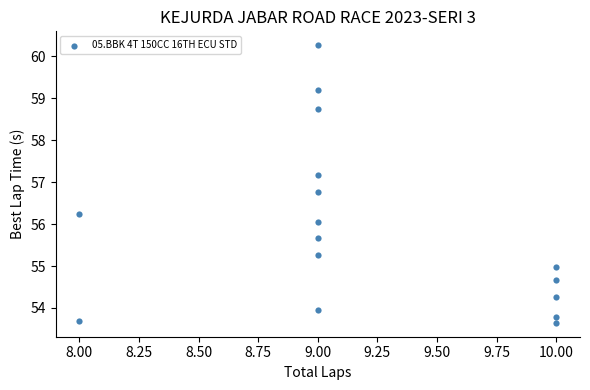

What is the range of X values (max minus min)?

2.0